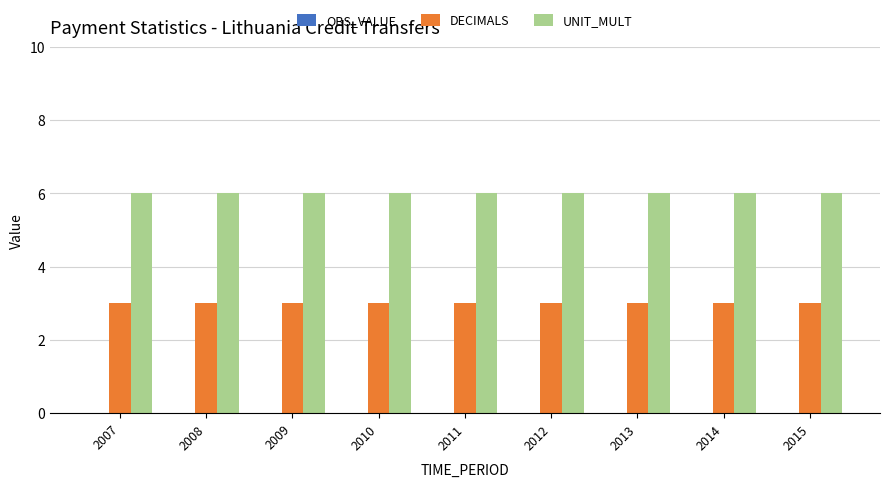

Are the bars grouped side by side (vs. stacked)?

Yes